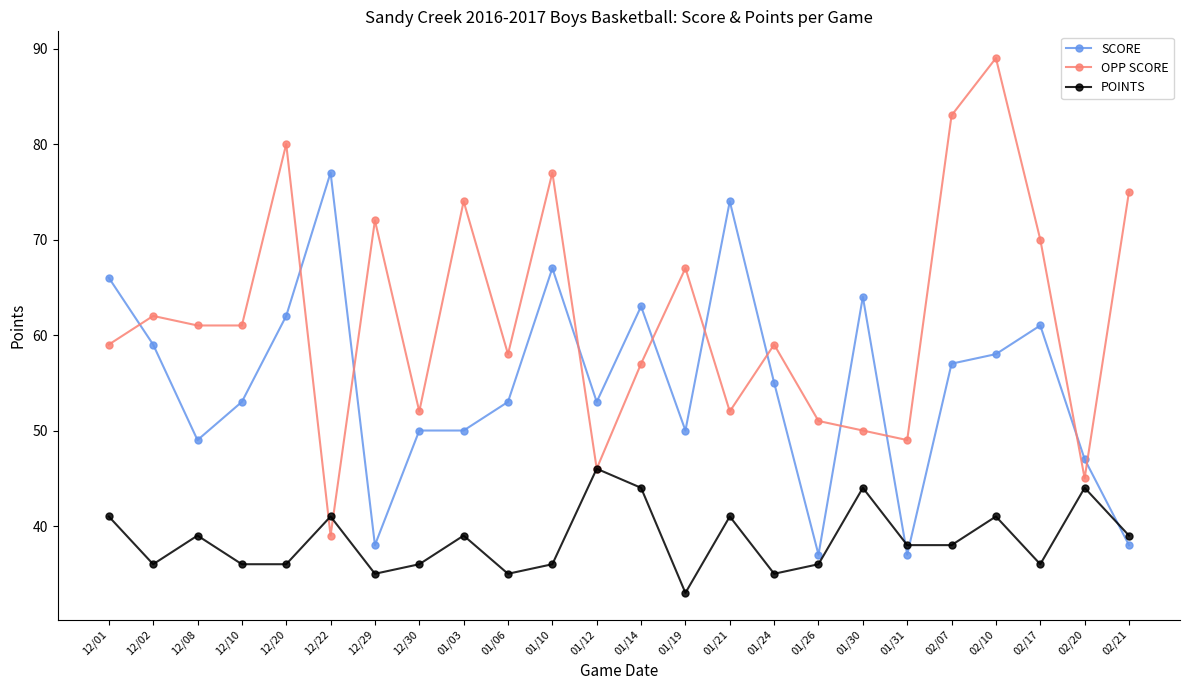

What is the maximum value for OPP SCORE?

89